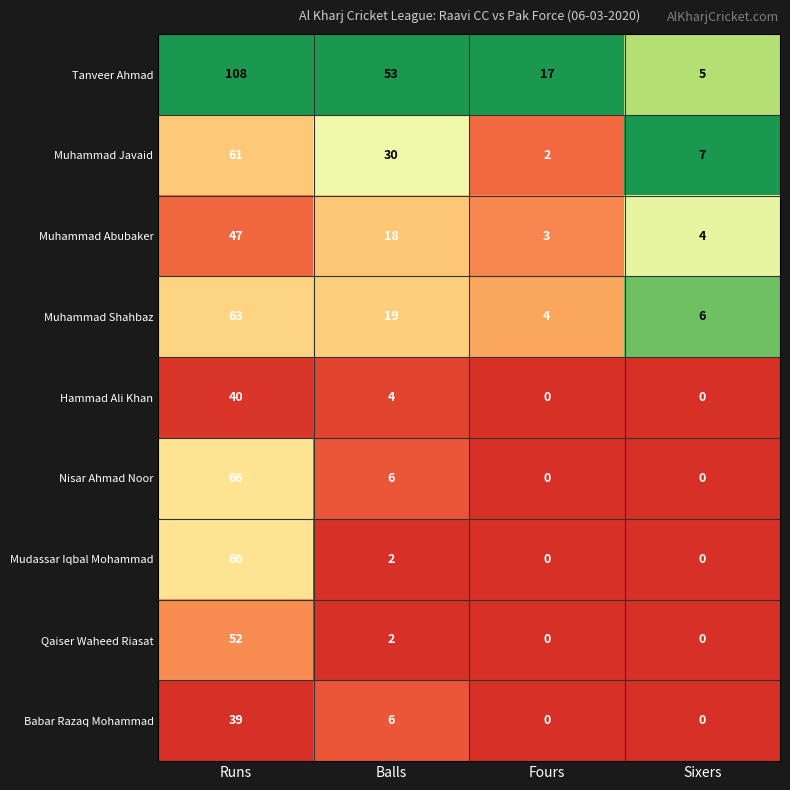

How many distinct data groups are displayed?

9